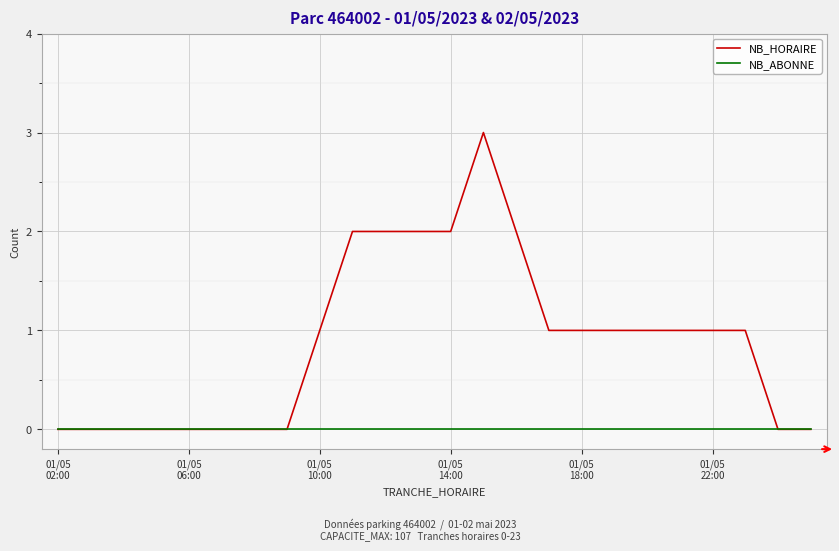

Which series has the largest total across all categories?

NB_HORAIRE